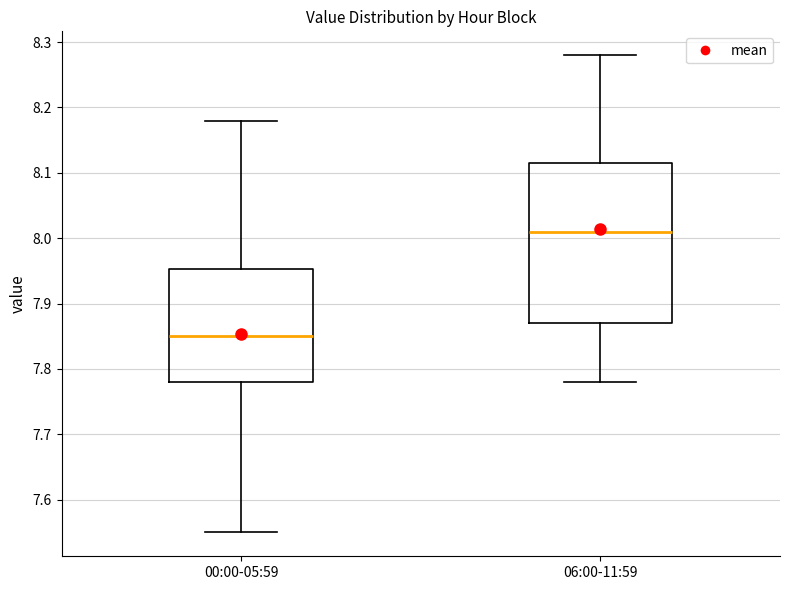

Where is the upper edge of the box for 06:00-11:59 on the y-axis? The values are not printed on the chart, so give them approximately, as read against the axis.

8.12